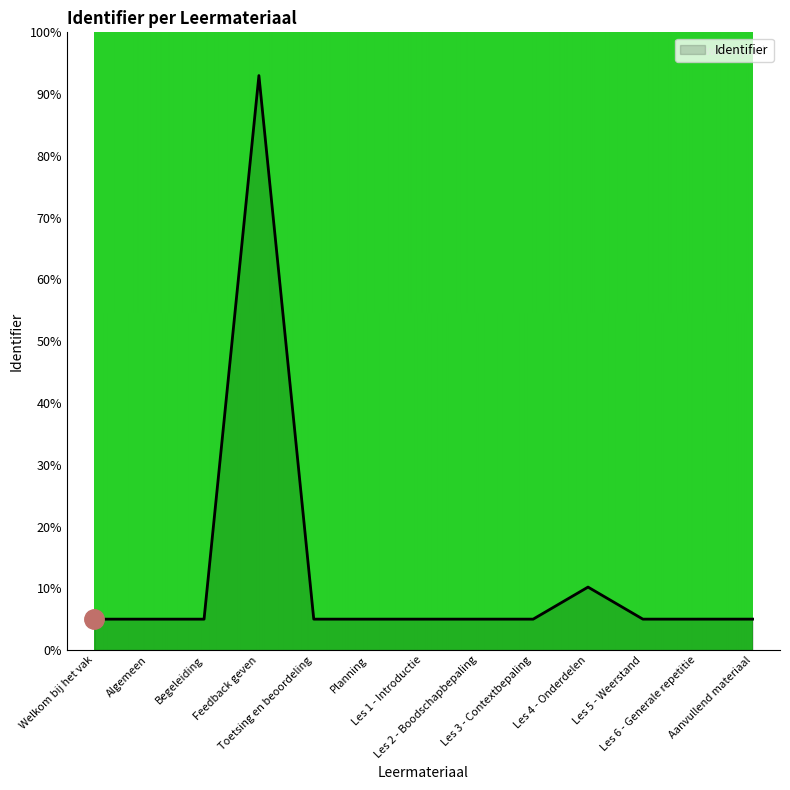

What is the smallest value displayed?

5.0